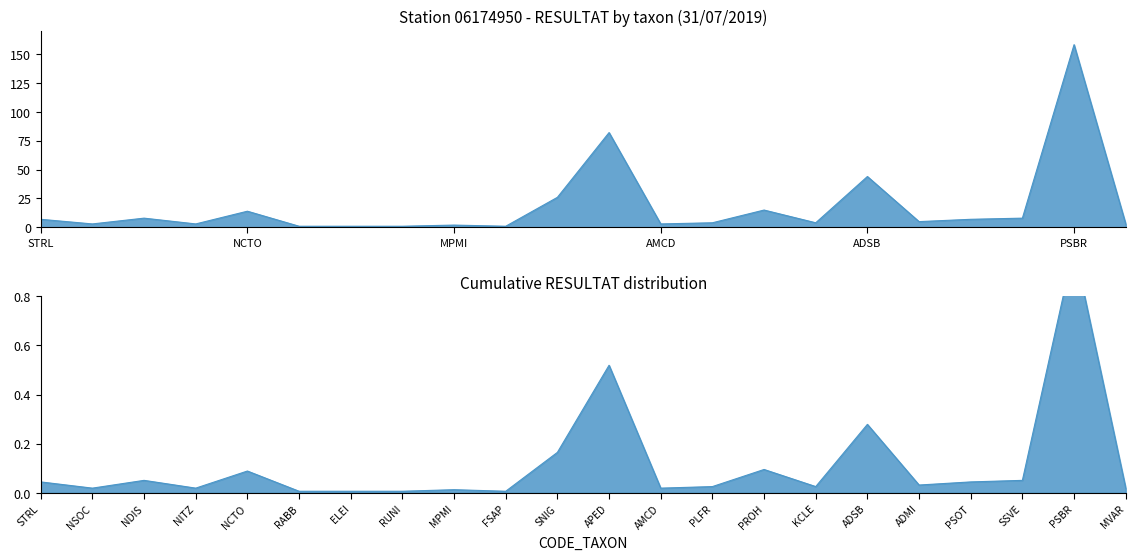

What is the value of the 15th point from the left?

15